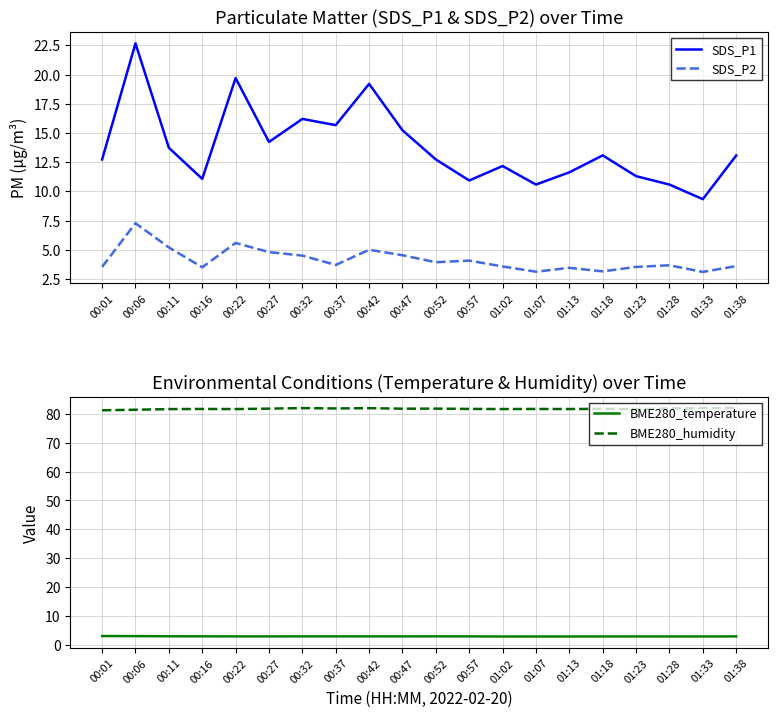

What is the label of the 5th point from the left?

00:22